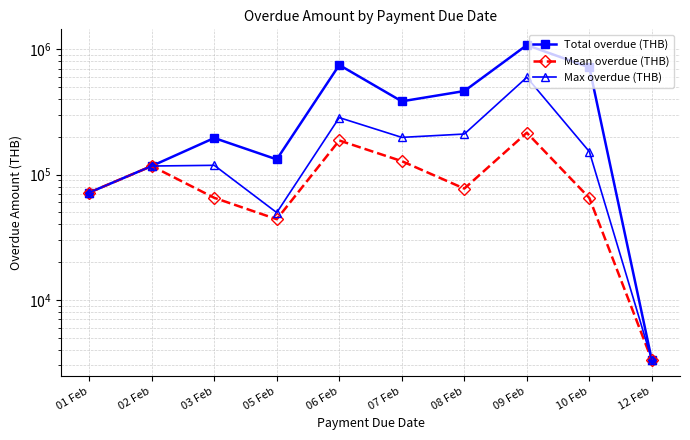

Reading right to left, extract all data points from this chart.

Total overdue (THB): 3300.0	714938.0	1077320.0	463230.0	383455.0	747380.0	132000.0	195570.0	116860.0	71760.0
Mean overdue (THB): 3300.0	64994.4	215464.0	77205.0	127818.3	186845.0	44000.0	65190.0	116860.0	71760.0
Max overdue (THB): 3300.0	152188.0	596040.0	210320.0	197790.0	284350.0	49660.0	118410.0	116860.0	71760.0